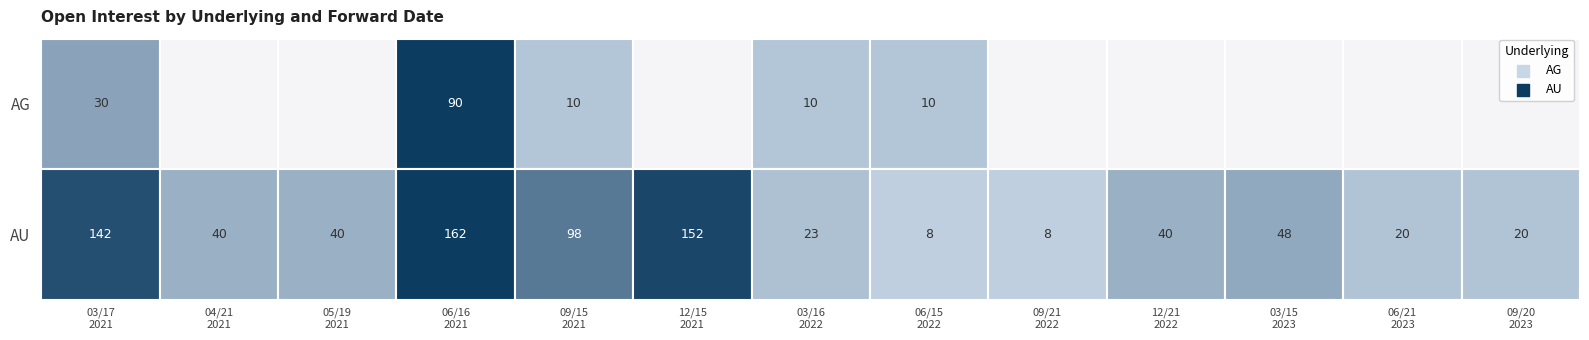

The 20210519 series shows 27 at AG. True or false?

False